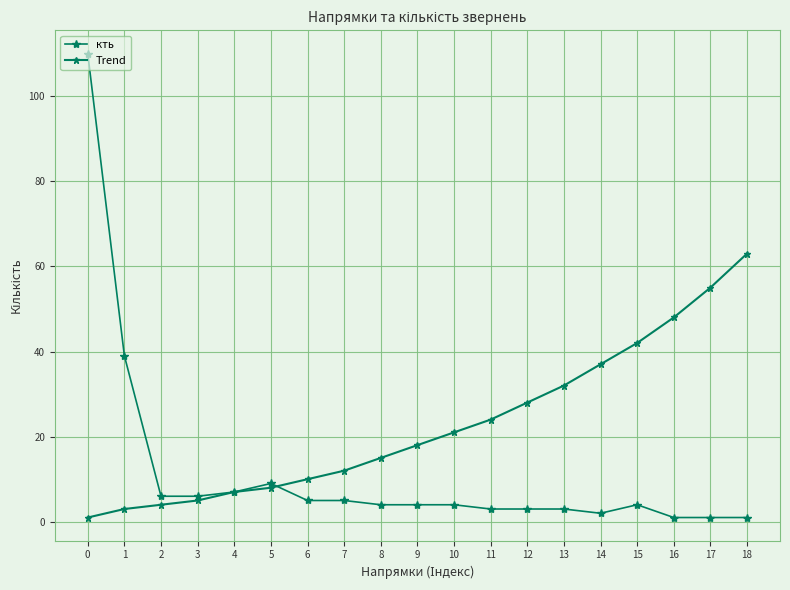

Reading left to right, what are all the values shown in this chart?

кть: 110	39	6	6	7	9	5	5	4	4	4	3	3	3	2	4	1	1	1
Trend: 1	3	4	5	7	8	10	12	15	18	21	24	28	32	37	42	48	55	63